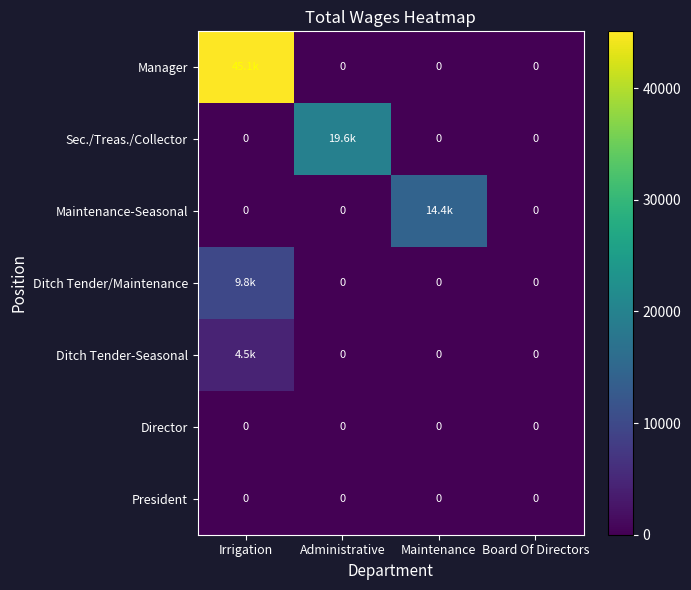

At which label does Sec./Treas./Collector reach its peak?

Administrative